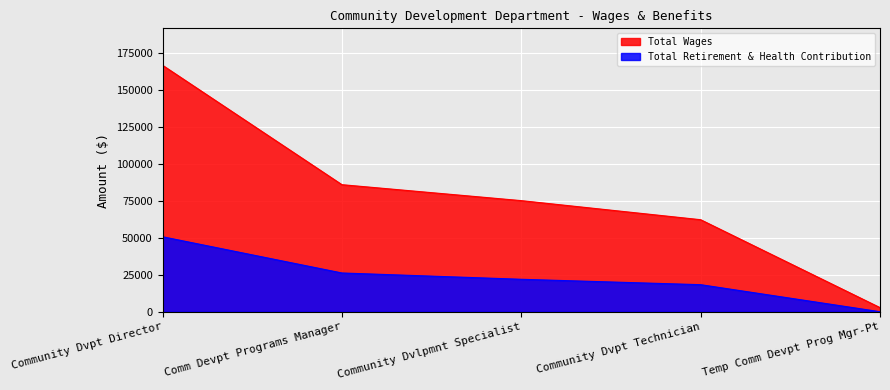

Is it true that Total Retirement & Health Contribution equals 0 at Temp Comm Devpt Prog Mgr-Pt?

True